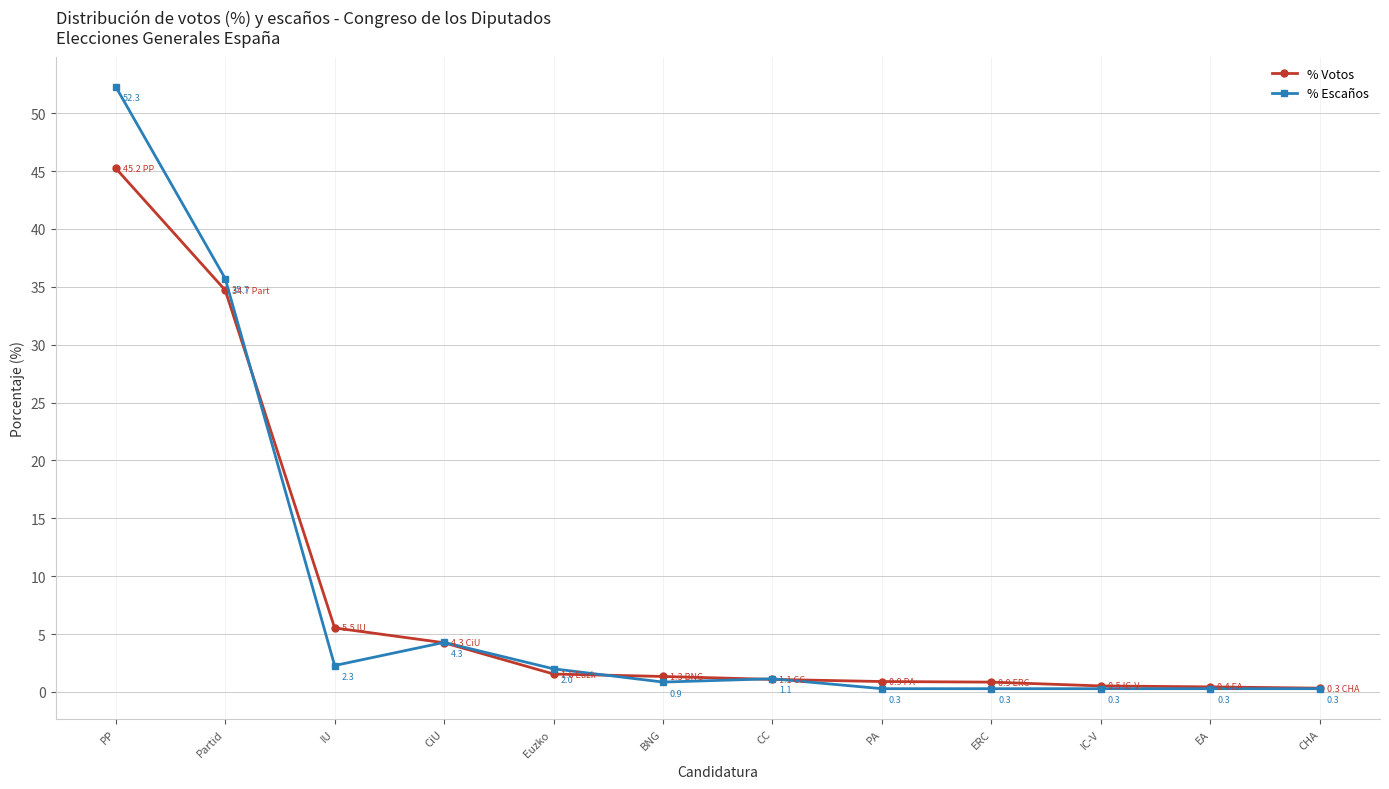

What is the label of the 6th point from the right?

CC